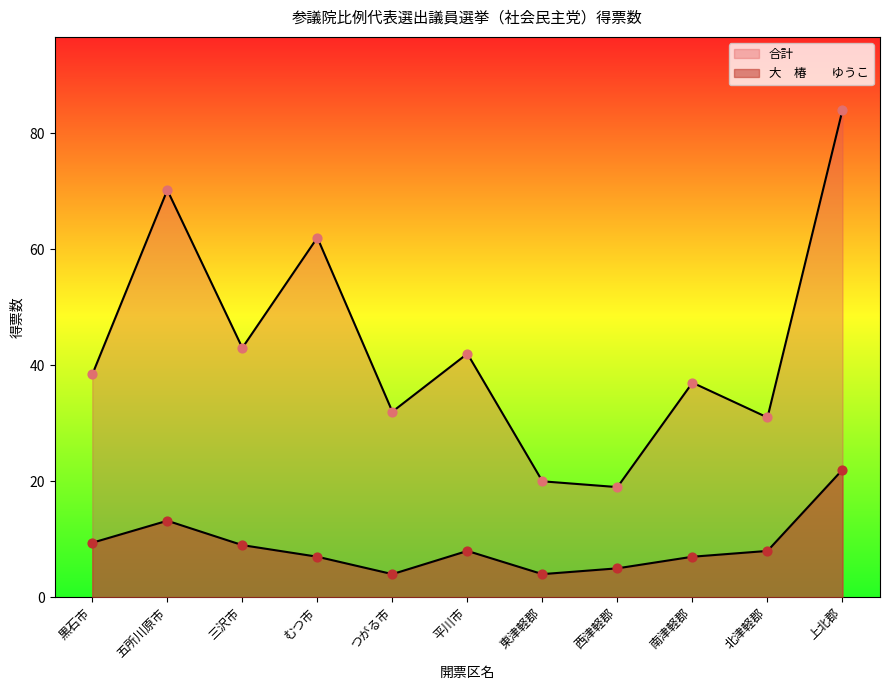

At which category is the sum across all series the highest?

上北郡